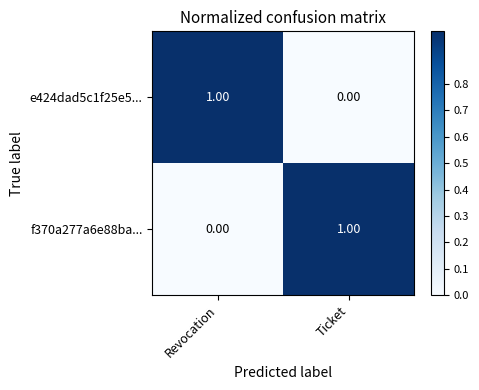

Is the value of e424dad5c1f25e5... at Revocation greater than the value of f370a277a6e88ba... at Revocation?

Yes